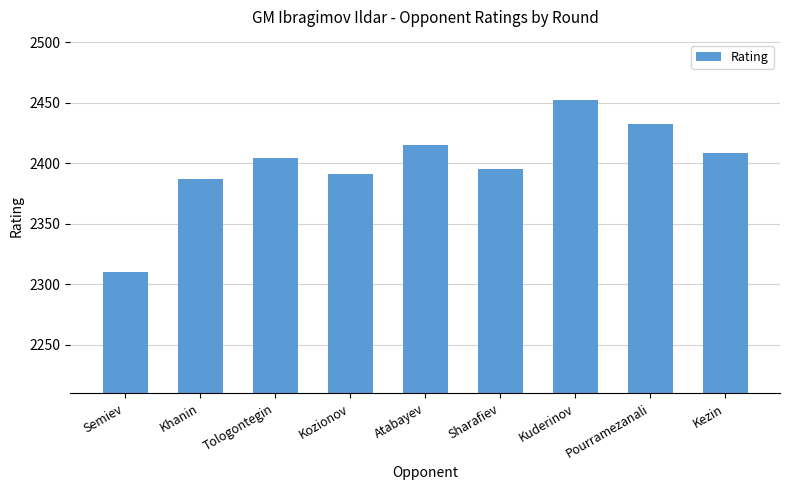

What is the change in value from Tologontegin to Sharafiev?

-9